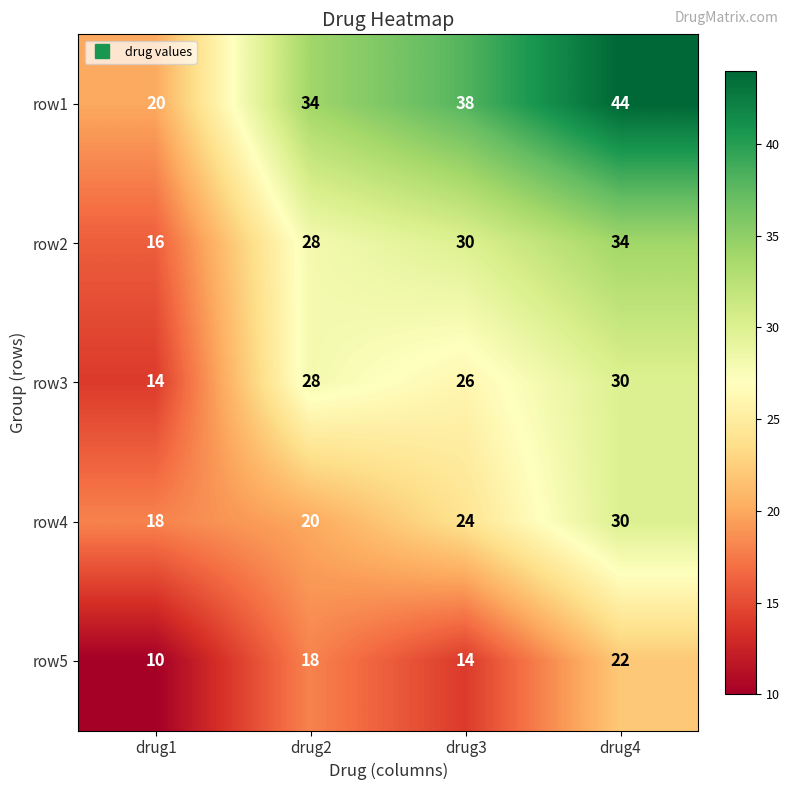

How many series are shown in this chart?

5